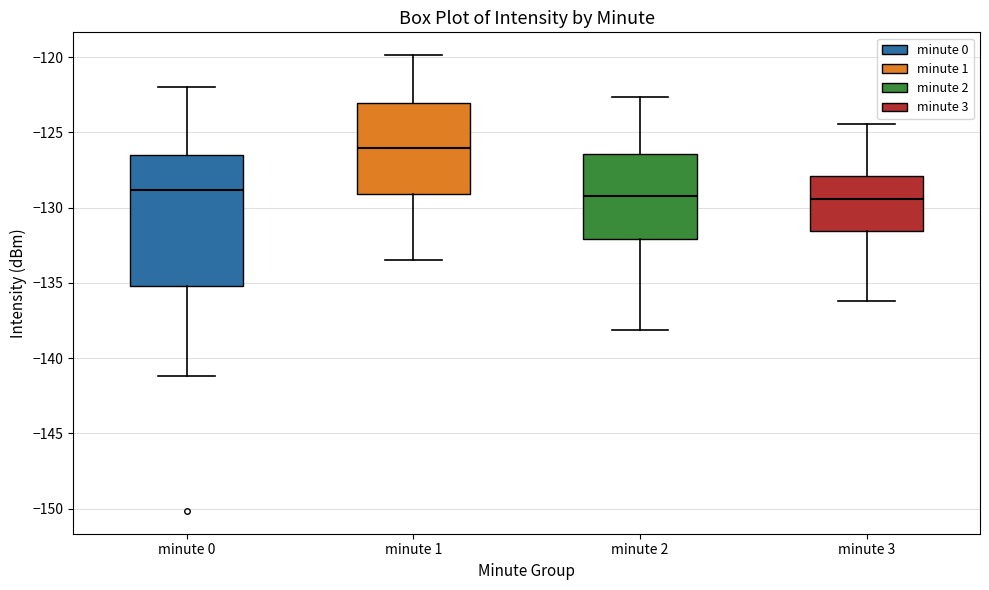

Reading left to right, read every box against the y-axis: the position of its median line, the range the box covers, and the ends of its whiskers. The values are not printed on the chart, so give them approximately, as read against the axis.

minute 0: median -129.0, box -135.0 to -126.5, whiskers -141.0 to -122.0
minute 1: median -126.0, box -129.0 to -123.0, whiskers -133.5 to -120.0
minute 2: median -129.0, box -132.0 to -126.5, whiskers -138.0 to -122.5
minute 3: median -129.5, box -131.5 to -128.0, whiskers -136.0 to -124.5